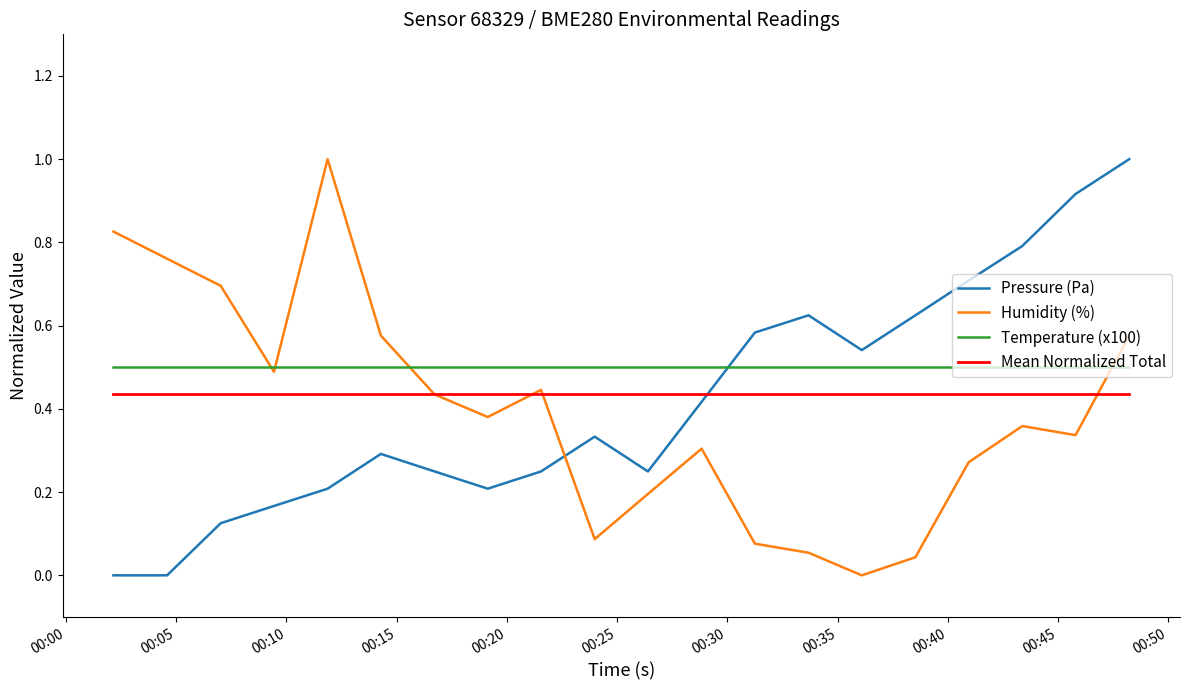

Which series has the largest total across all categories?

Temperature (x100)